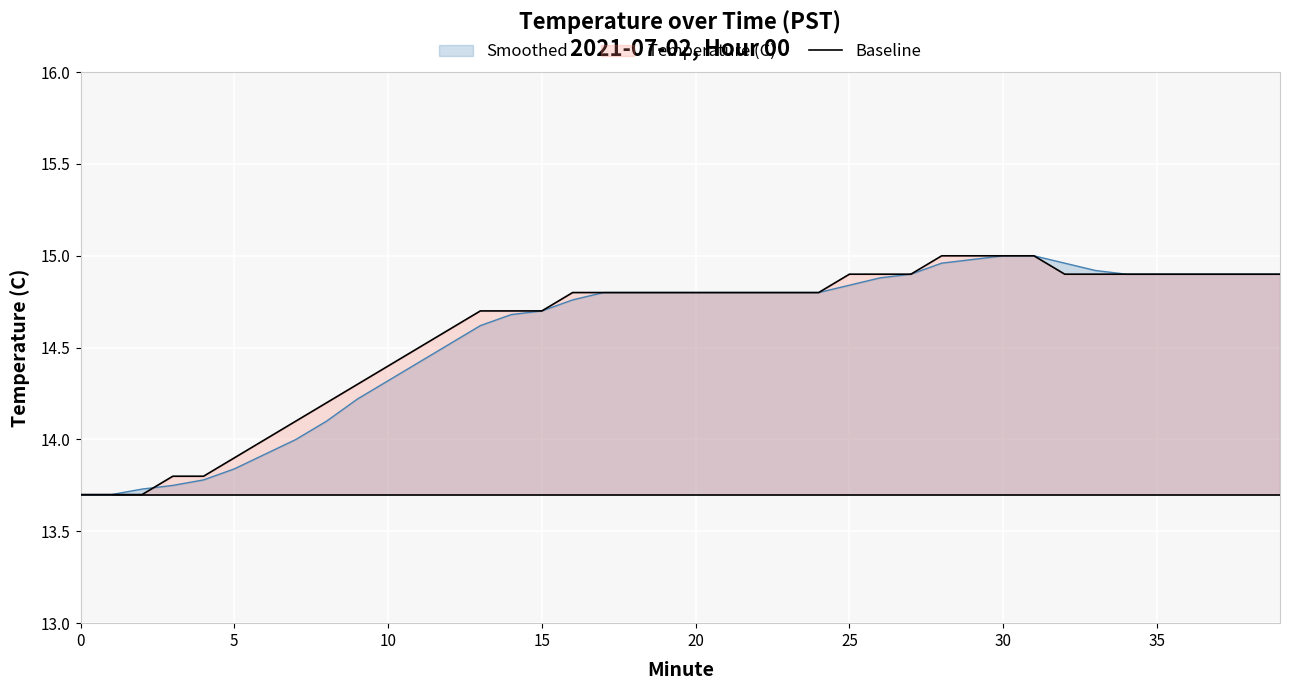

Which has a higher value, 10 or 25?

25